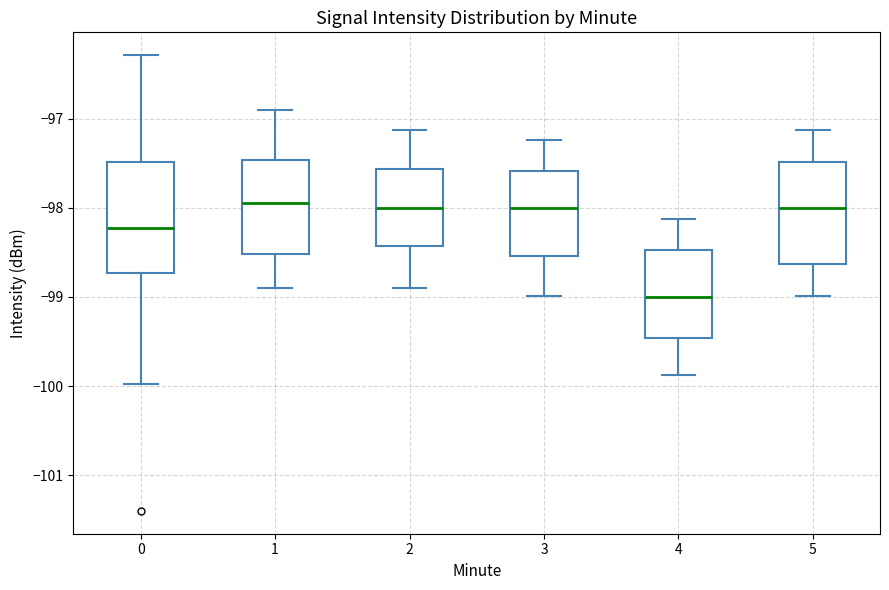

Reading left to right, transcribe this box plot: for each box, give where its median line is, the range the box spans, and where its two whiskers end, as read against the y-axis. The values are not printed on the chart, so give them approximately, as read against the axis.

0: median -98.2, box -98.7 to -97.5, whiskers -100.0 to -96.3
1: median -98.0, box -98.5 to -97.5, whiskers -98.9 to -96.9
2: median -98.0, box -98.4 to -97.6, whiskers -98.9 to -97.1
3: median -98.0, box -98.5 to -97.6, whiskers -99.0 to -97.2
4: median -99.0, box -99.5 to -98.5, whiskers -99.9 to -98.1
5: median -98.0, box -98.6 to -97.5, whiskers -99.0 to -97.1